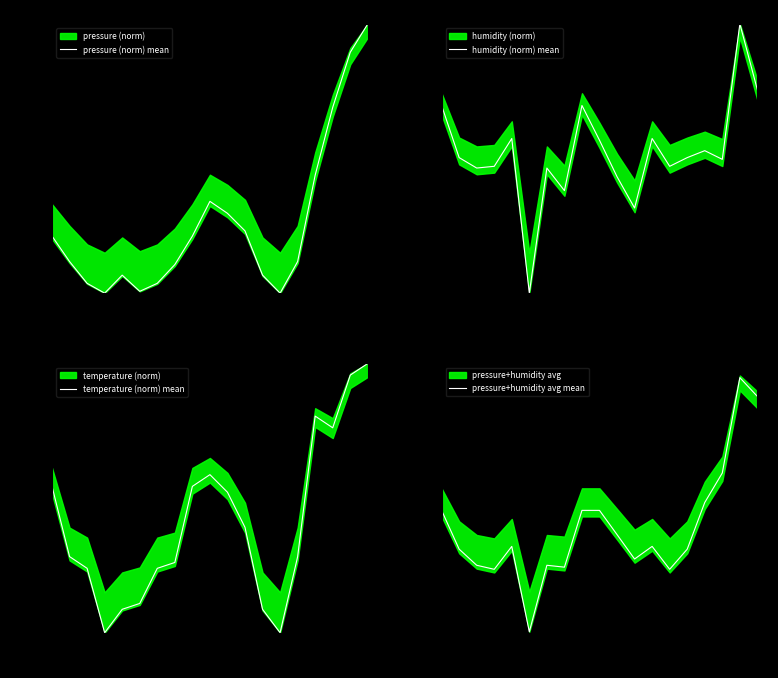

Between 13 and 16, which series saw the biggest shift?

humidity (norm) mean